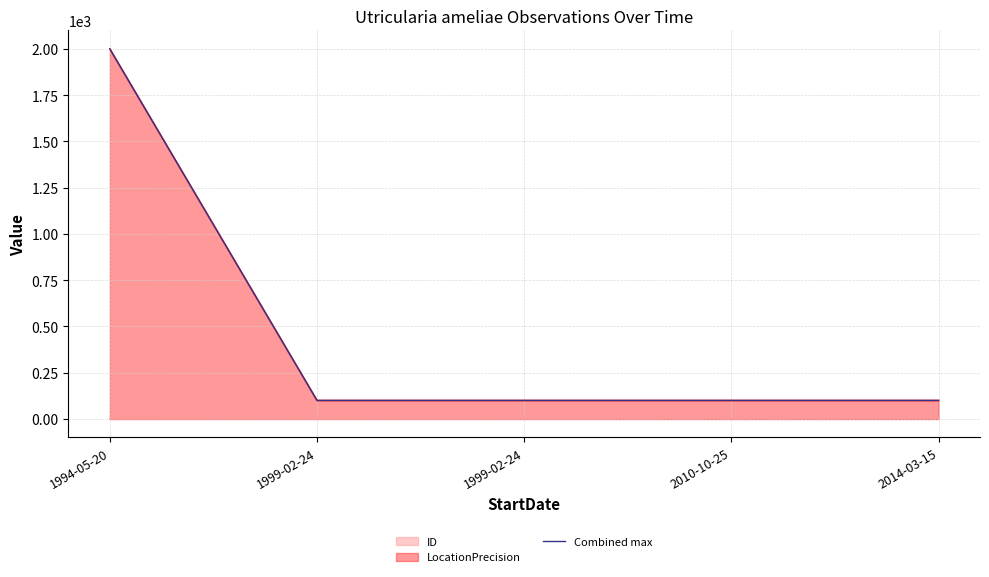

How many lines are shown in the chart?

1